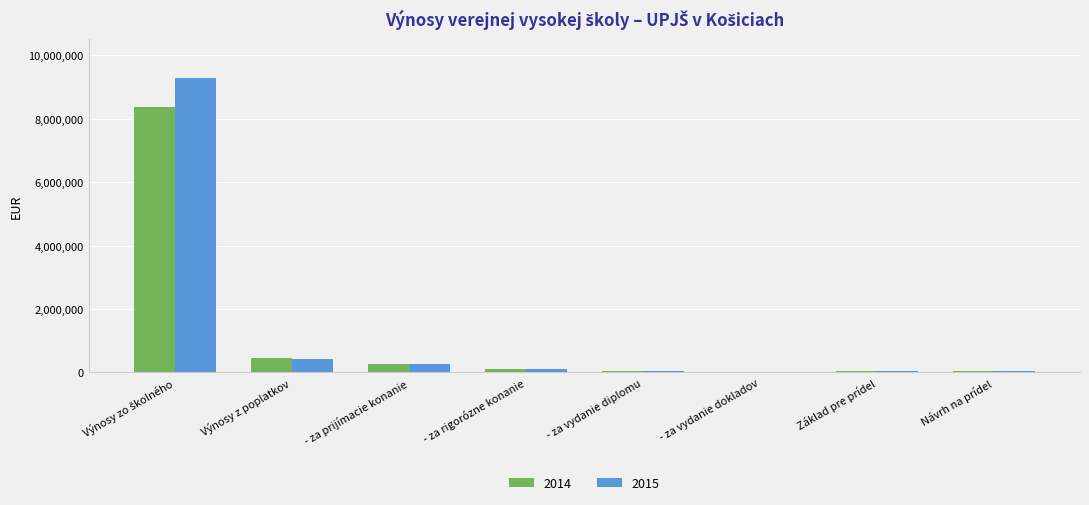

List the series in order of their overall mean, lowest first.

2014, 2015